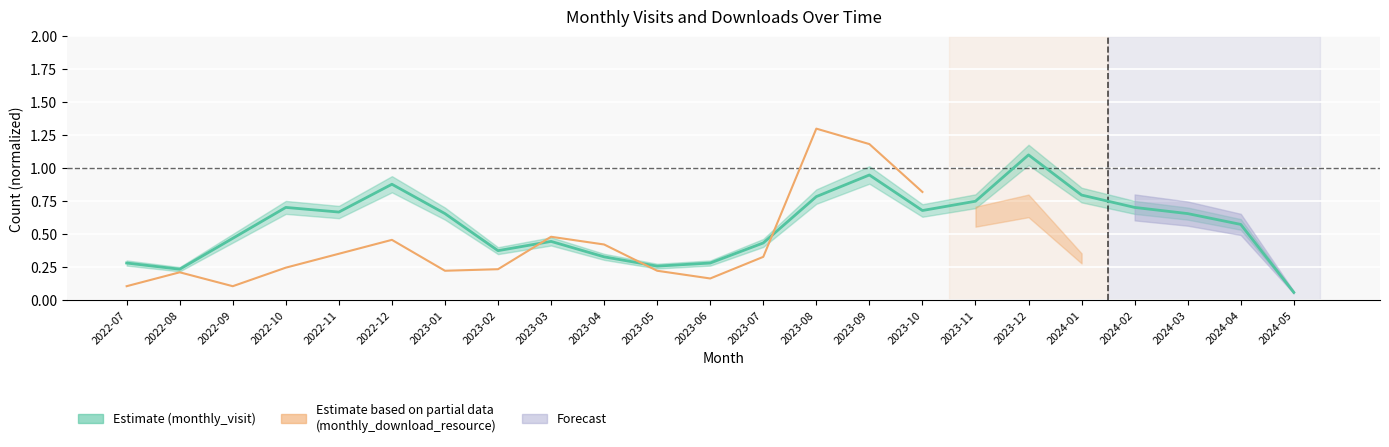

What is the change in value from 2022-08 to 2024-01?

+0.6